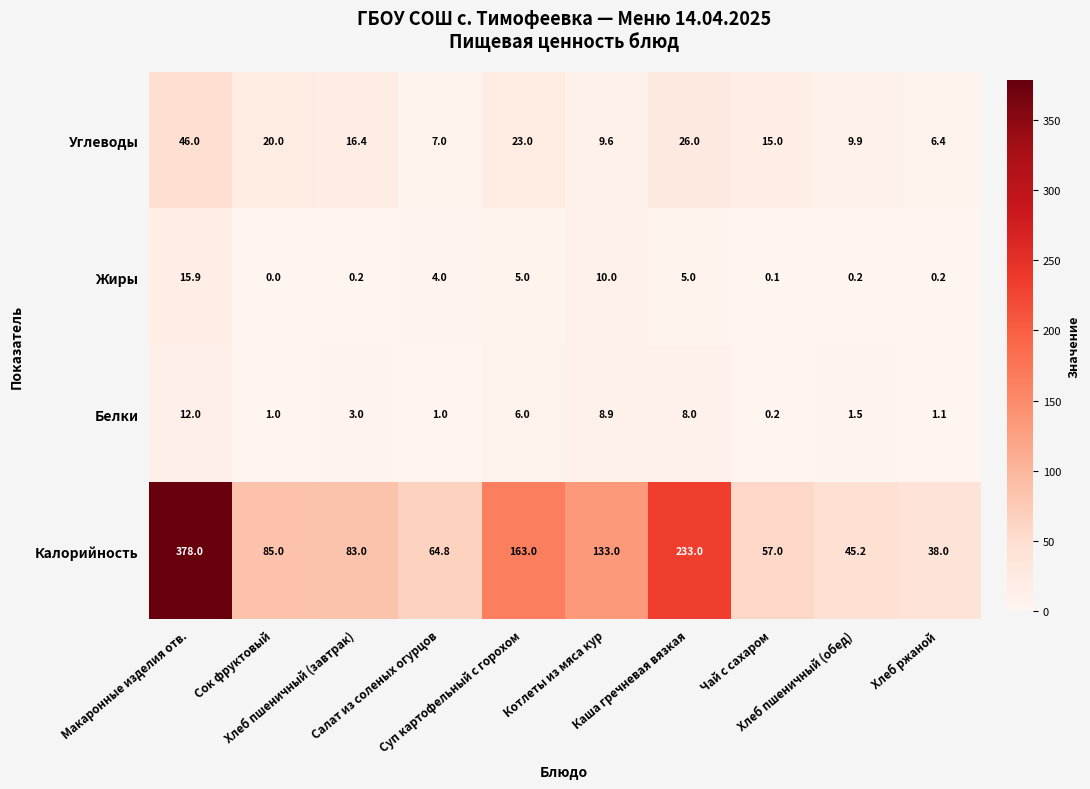

What is the spread (max minus min) of values at Салат из соленых огурцов?

63.8